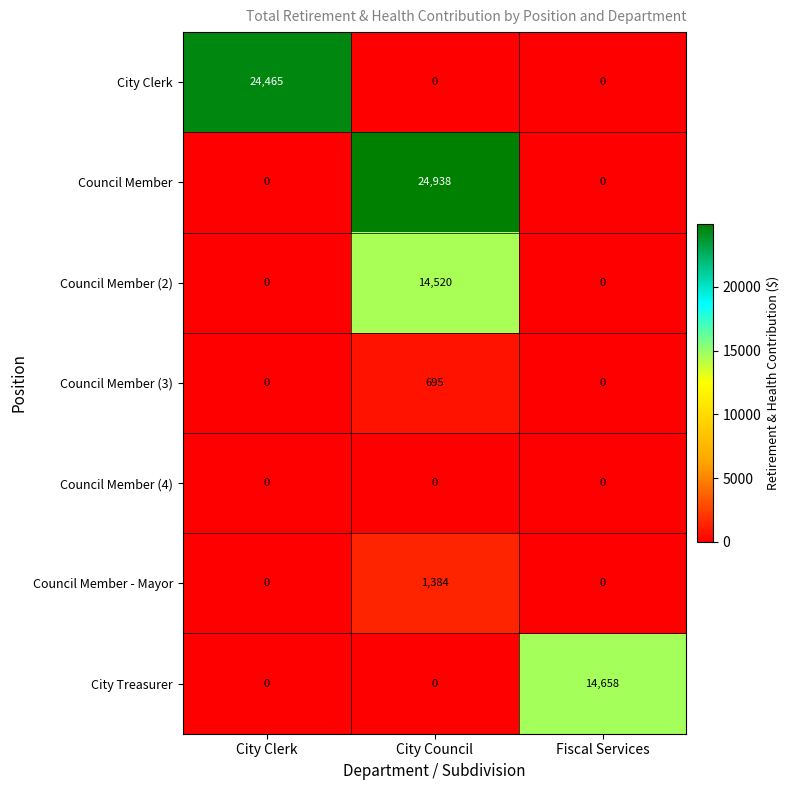

Which series has the largest range (max minus min)?

Council Member